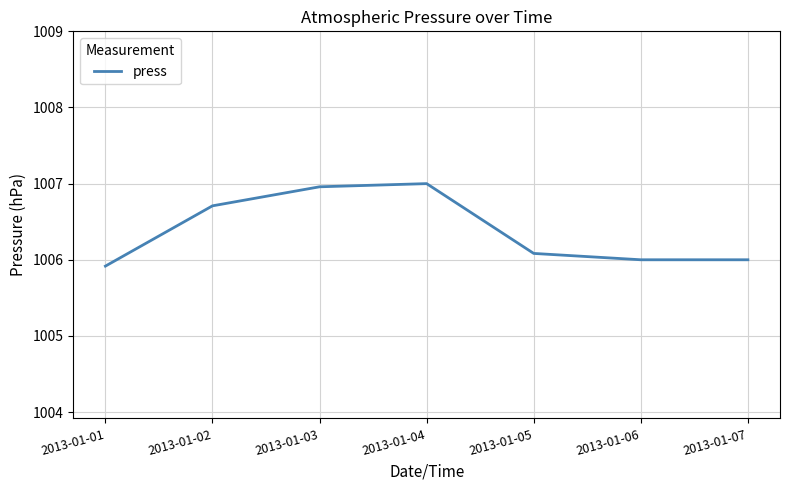

Reading left to right, what are all the values shown in this chart?

2013-01-01=1005.9	2013-01-02=1006.7	2013-01-03=1007.0	2013-01-04=1007.0	2013-01-05=1006.1	2013-01-06=1006.0	2013-01-07=1006.0